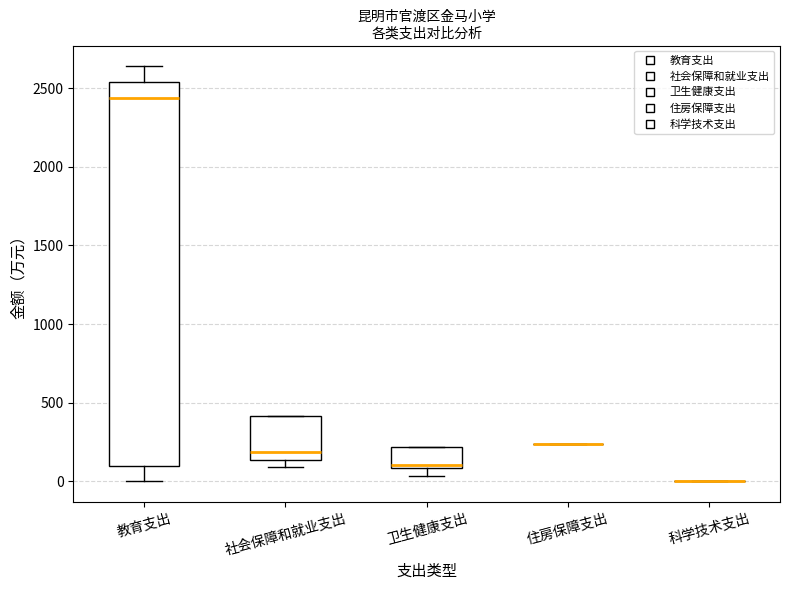

Reading left to right, transcribe this box plot: for each box, give where its median line is, the range the box spans, and where its two whiskers end, as read against the y-axis. The values are not printed on the chart, so give them approximately, as read against the axis.

教育支出: median 2450, box 100 to 2550, whiskers 0 to 2650
社会保障和就业支出: median 200, box 150 to 400, whiskers 100 to 400
卫生健康支出: median 100 (just above the box's lower edge), box 100 to 200, whiskers 50 to 200
住房保障支出: box collapsed to a line at 250, whiskers 250 to 250
科学技术支出: box collapsed to a line at 0, whiskers 0 to 0